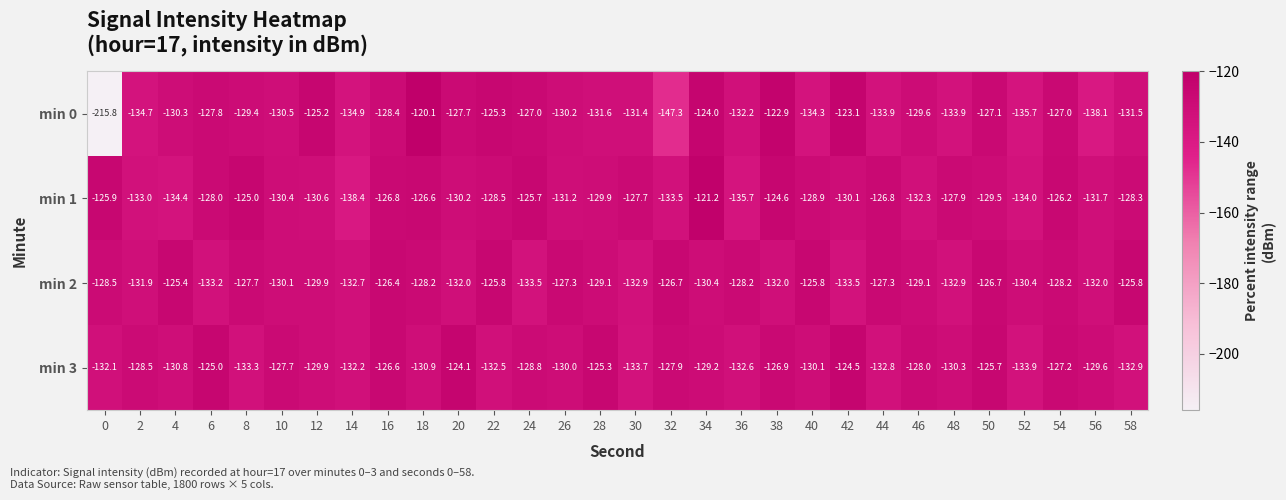

What is the sum of the min 0 values at 48 and 22?

-259.2